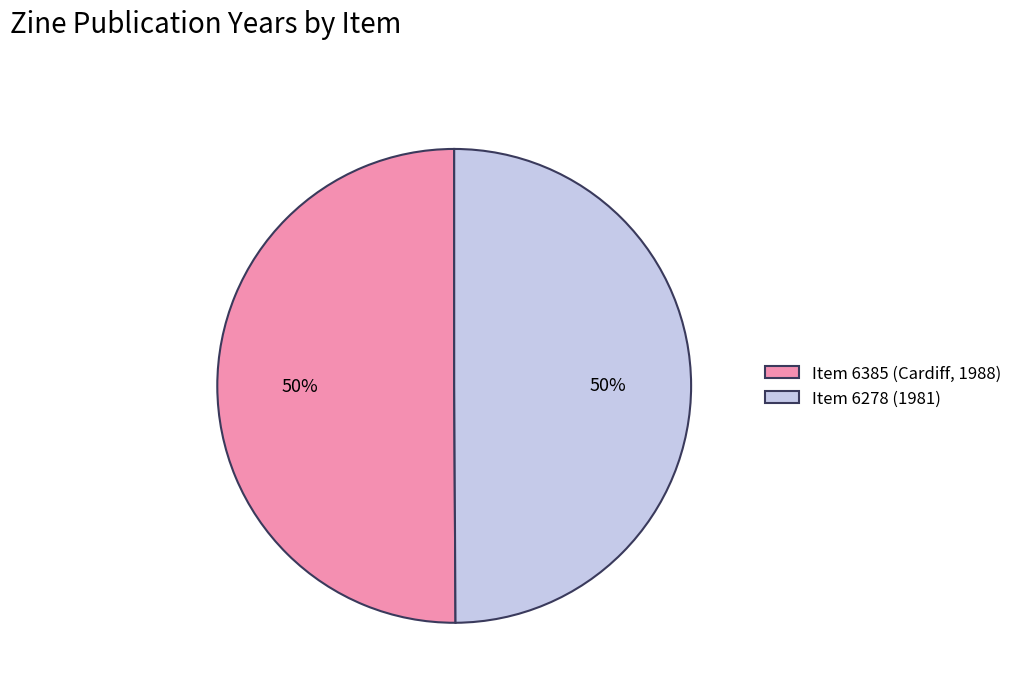

To the nearest percent, what percentage of the pie is Item 6278 (1981)?

50%